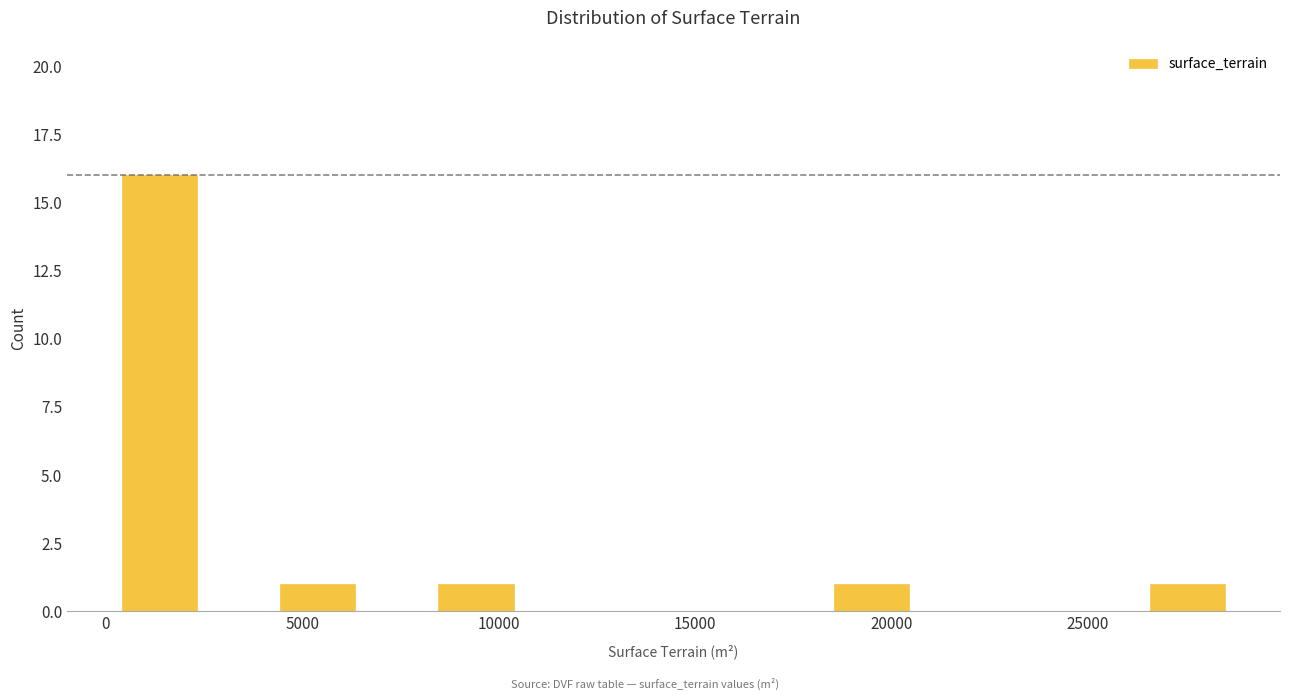

Reading left to right, transcribe this chart: for each bar, give the range it covers on the x-axis and its height. Neither the bar edges nor the heights are printed on the chart, so give them approximately, as read against the axes.

500 to 2500: 16
2500 to 4500: 0
4500 to 6500: 1
6500 to 8500: 0
8500 to 10500: 1
10500 to 12500: 0
12500 to 14500: 0
14500 to 16500: 0
16500 to 18500: 0
18500 to 20500: 1
20500 to 22500: 0
22500 to 24500: 0
24500 to 26500: 0
26500 to 28500: 1